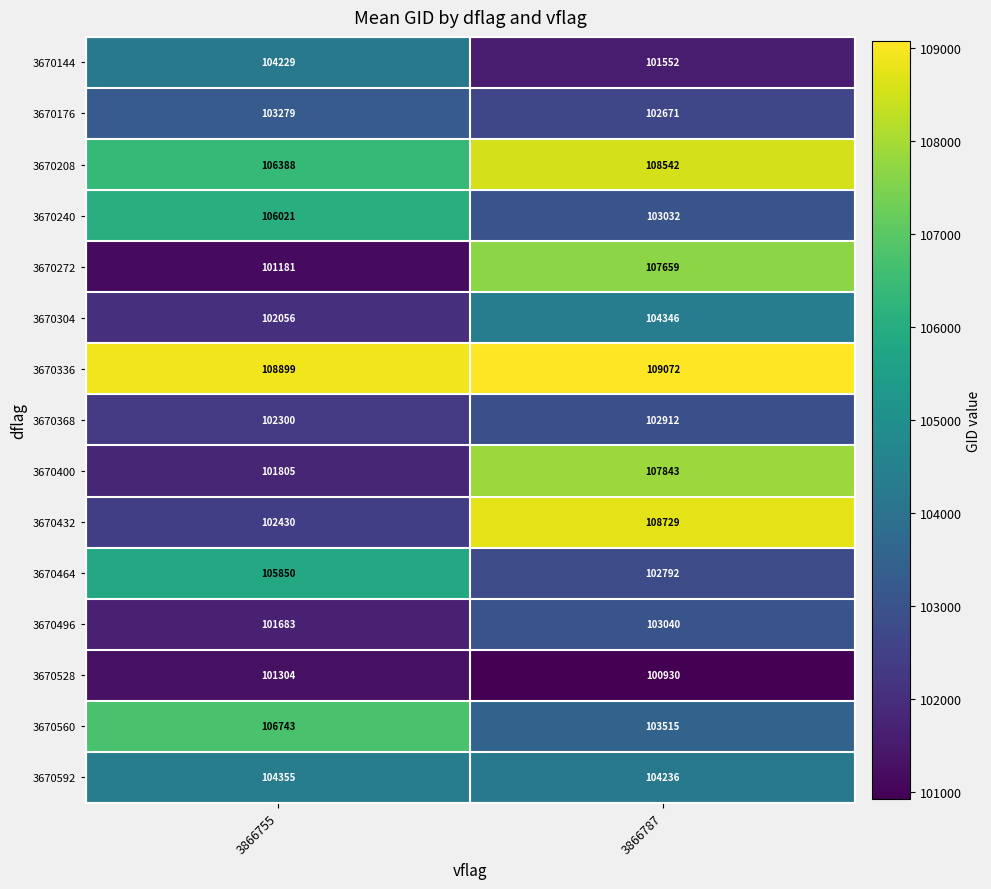

What is the average value of the 3670496 series?

102362